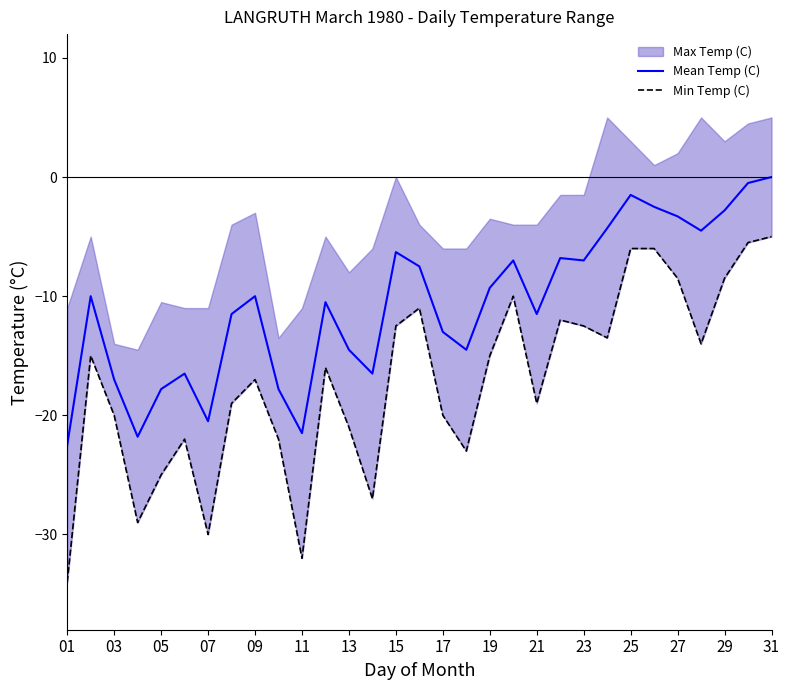

What is the minimum value for Mean Temp (C)?

-22.5